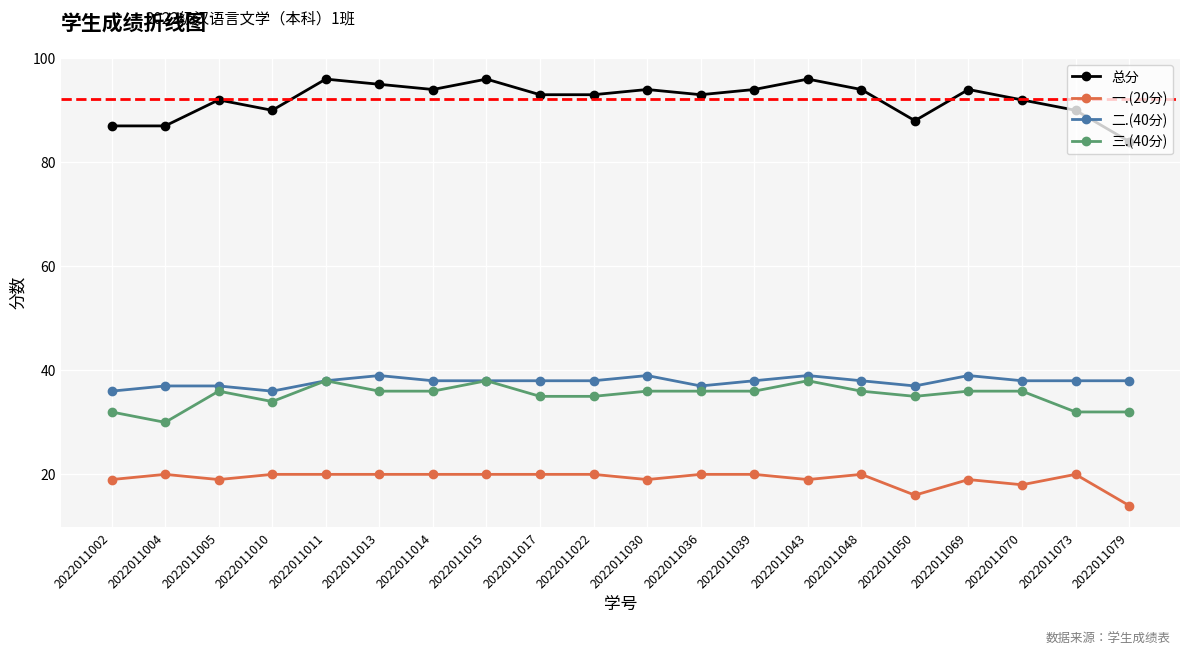

Rank the series by their maximum value, from lowest to highest.

一.(20分), 三.(40分), 二.(40分), 总分